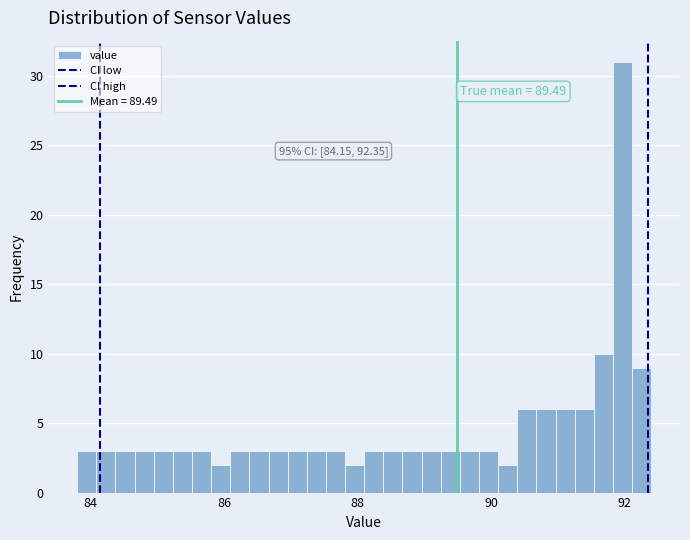

Read against the x-axis, roughly where is the centre of the tallest bar?

92.0